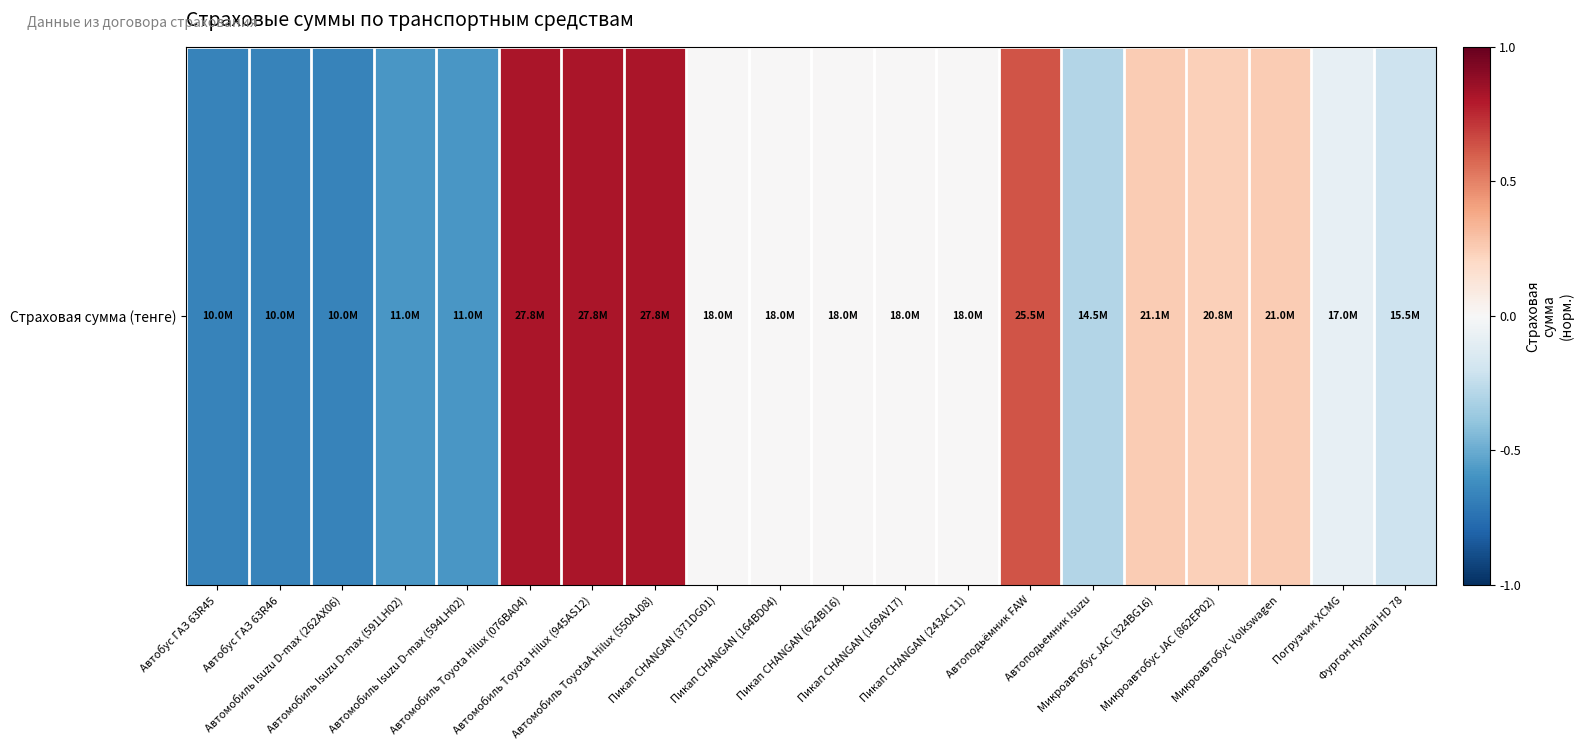

How many categories are shown in the chart?

20